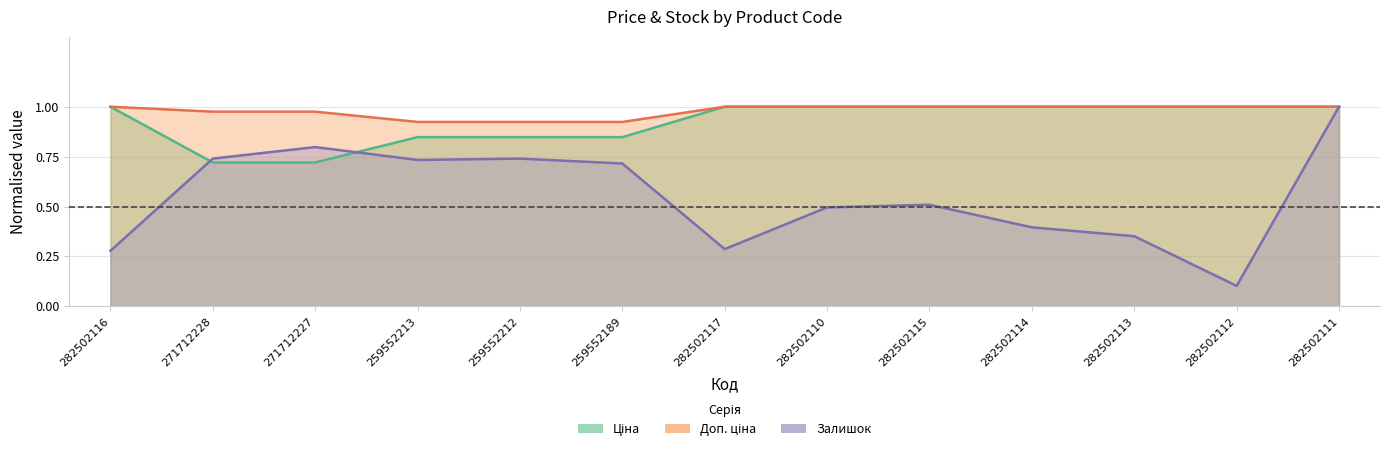

What is the label of the 2nd point from the left?

271712228